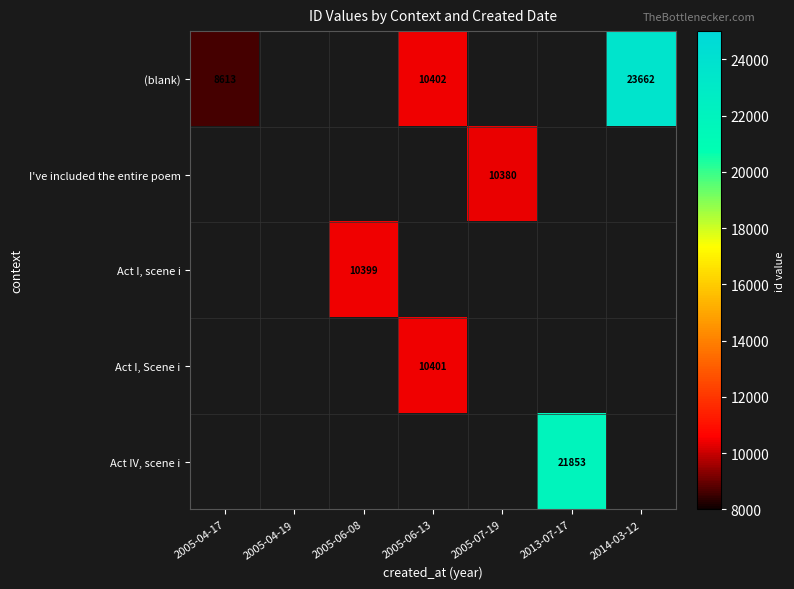

How many series are shown in this chart?

5